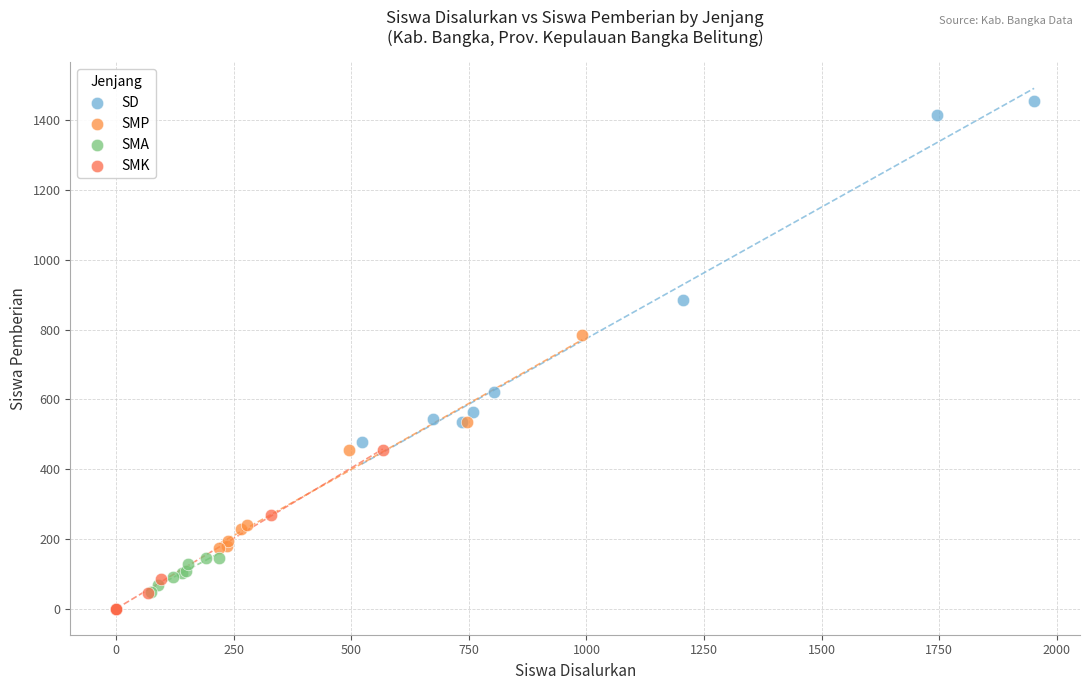

Which series contains the lowest Y value?

SMK